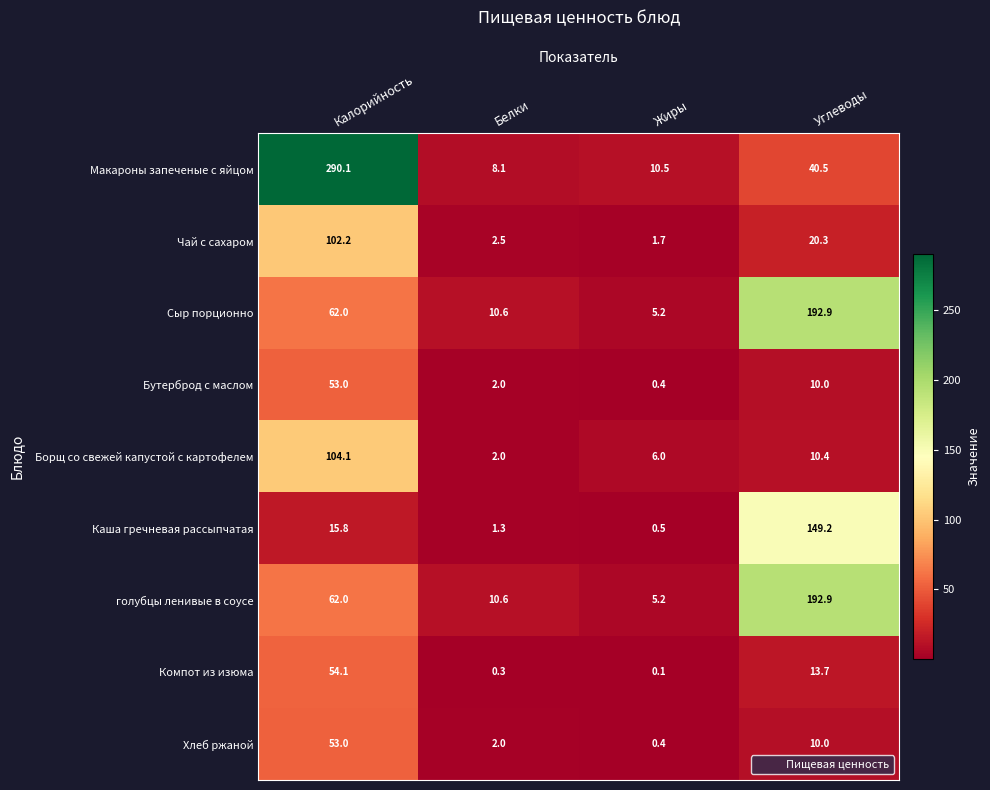

Which series changed the most between Калорийность and Углеводы?

Макароны запеченые с яйцом